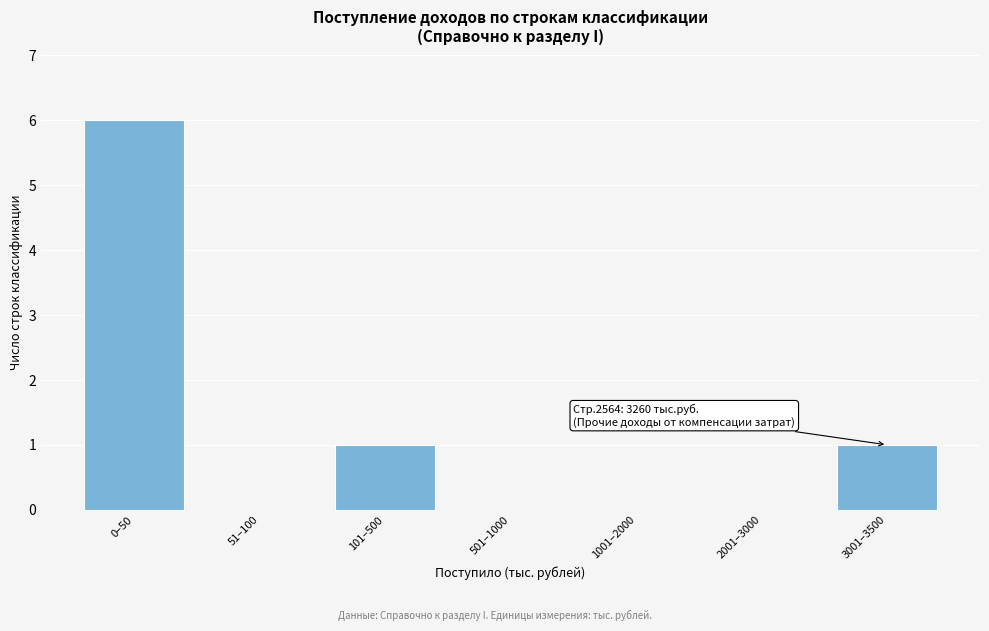

Reading left to right, extract all data points from this chart.

0–50=6	51–100=0	101–500=1	501–1000=0	1001–2000=0	2001–3000=0	3001–3500=1